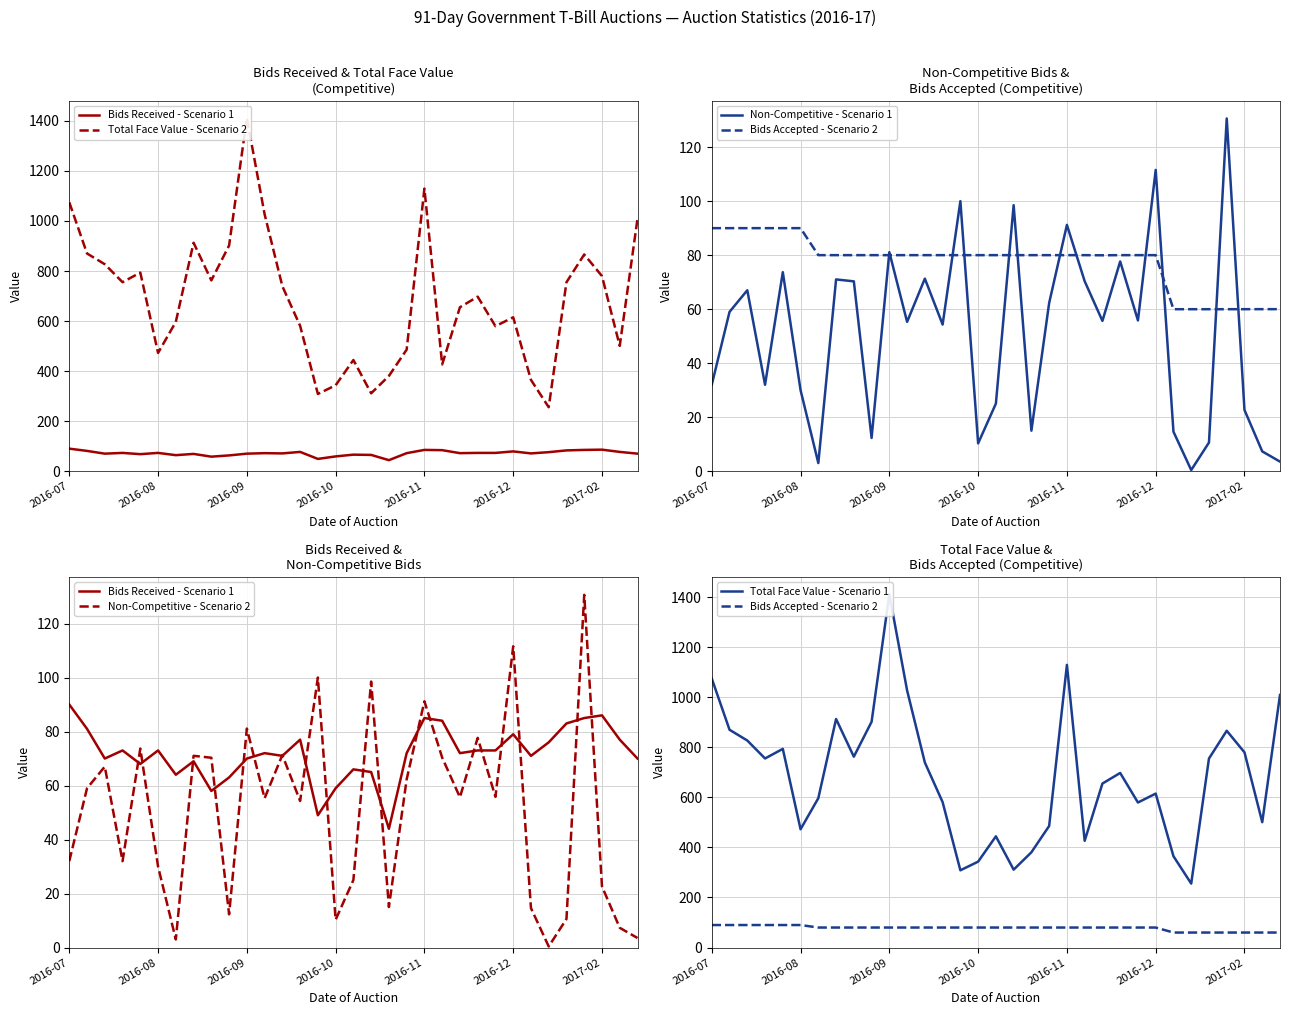

At 9, list the series in order from largest to smallest.

Total Face Value - Scenario 2, Total Face Value - Scenario 1, Bids Accepted - Scenario 2, Bids Received - Scenario 1, Non-Competitive - Scenario 1, Non-Competitive - Scenario 2